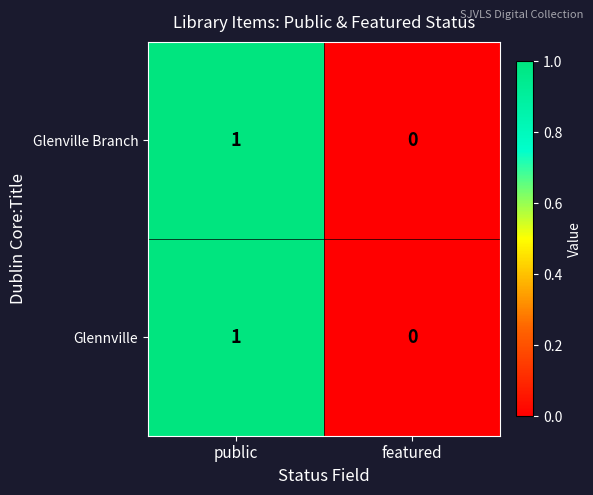

Reading left to right, transcribe all the data shown in this chart.

Glenville Branch: public=1	featured=0
Glennville: public=1	featured=0